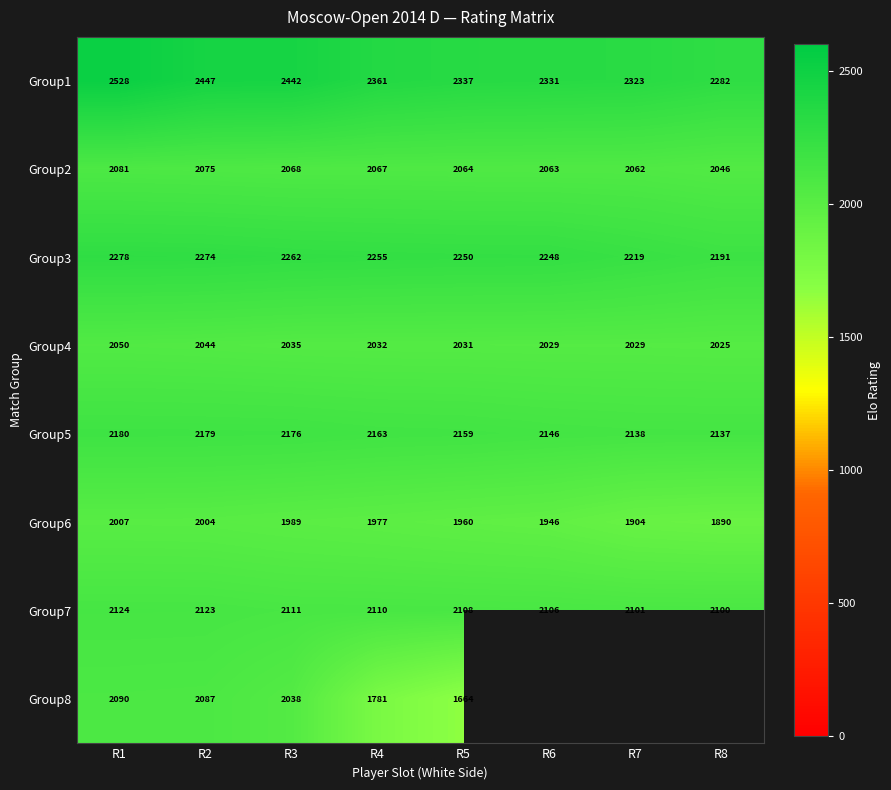

Where does the Group1 series first go above 2361?

R1